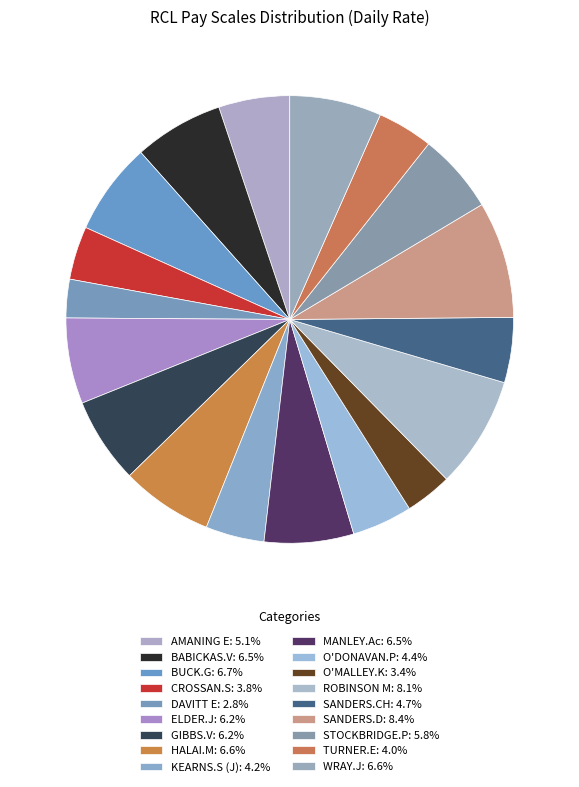

Count the number of slices in the pie.

18